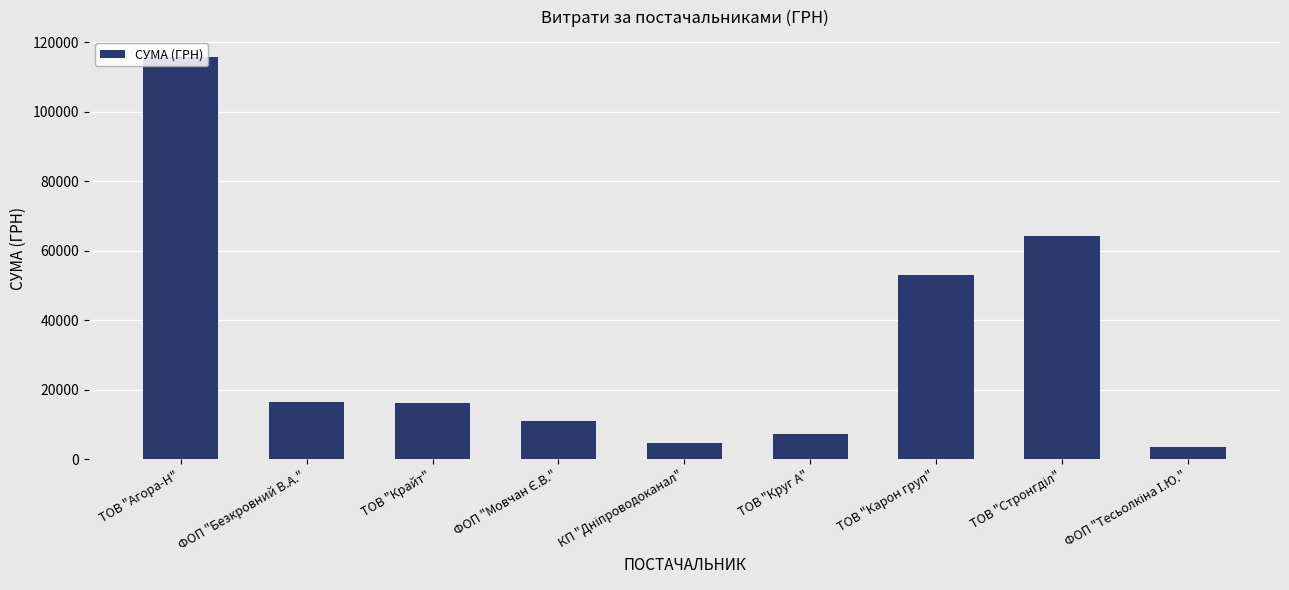

What is the smallest value displayed?

3387.1